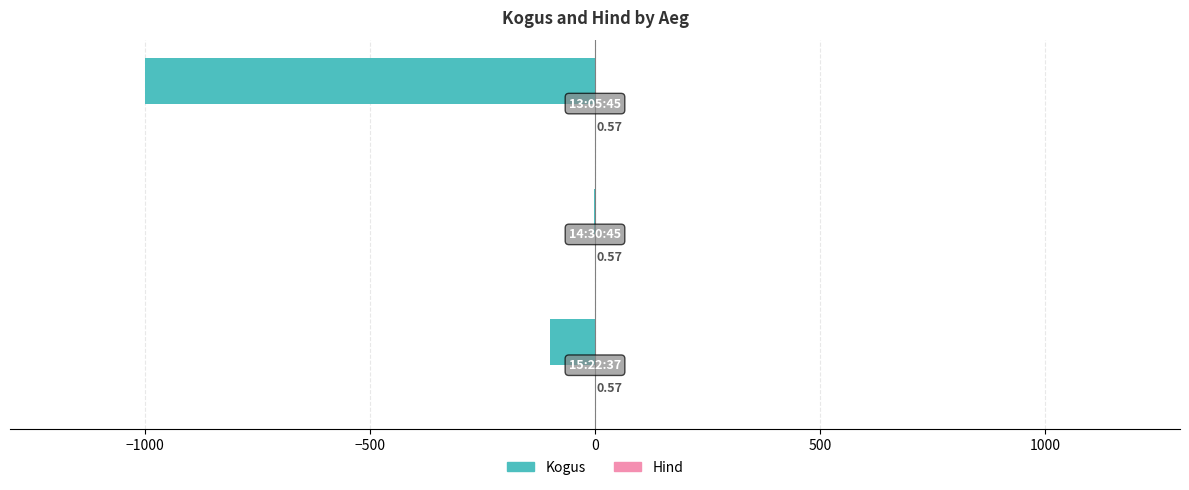

What is the sum of all Kogus values?

-1102.0